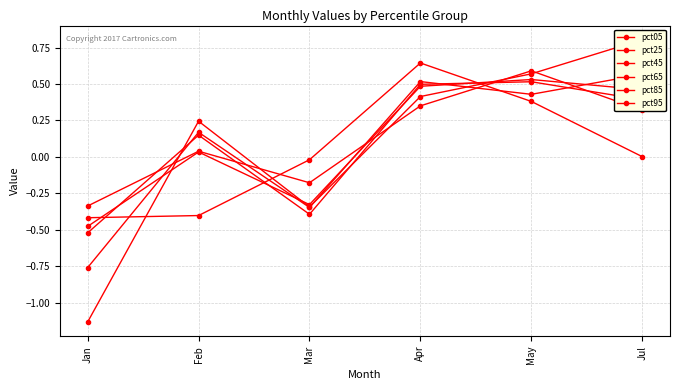

Is it true that pct95 equals -0.4 at Jan?

True